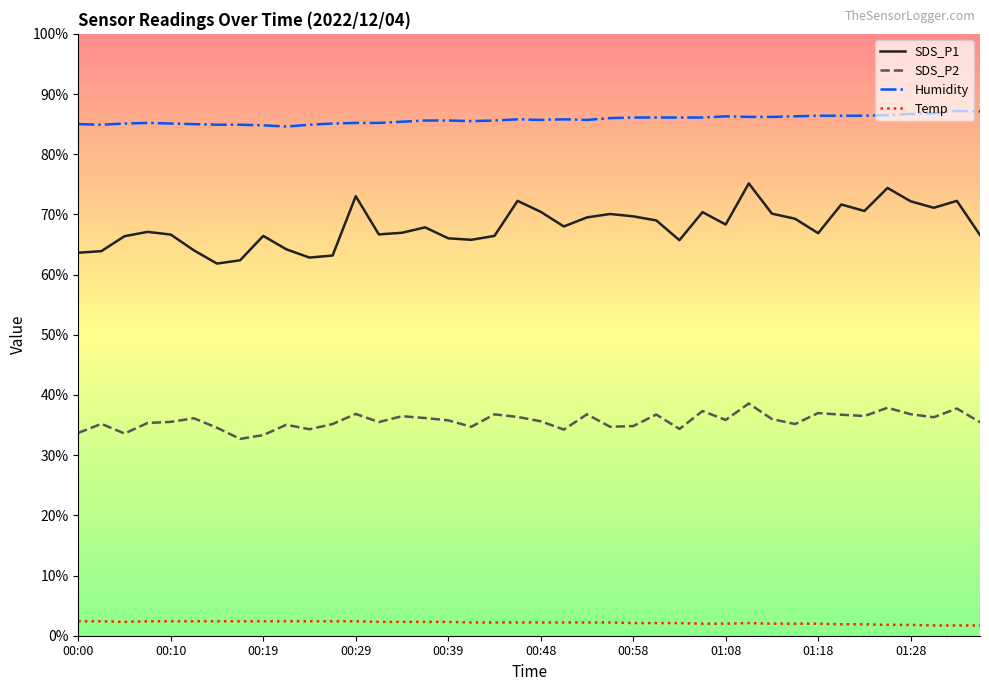

What is the difference between the maximum and minimum values in the Humidity series?

2.6